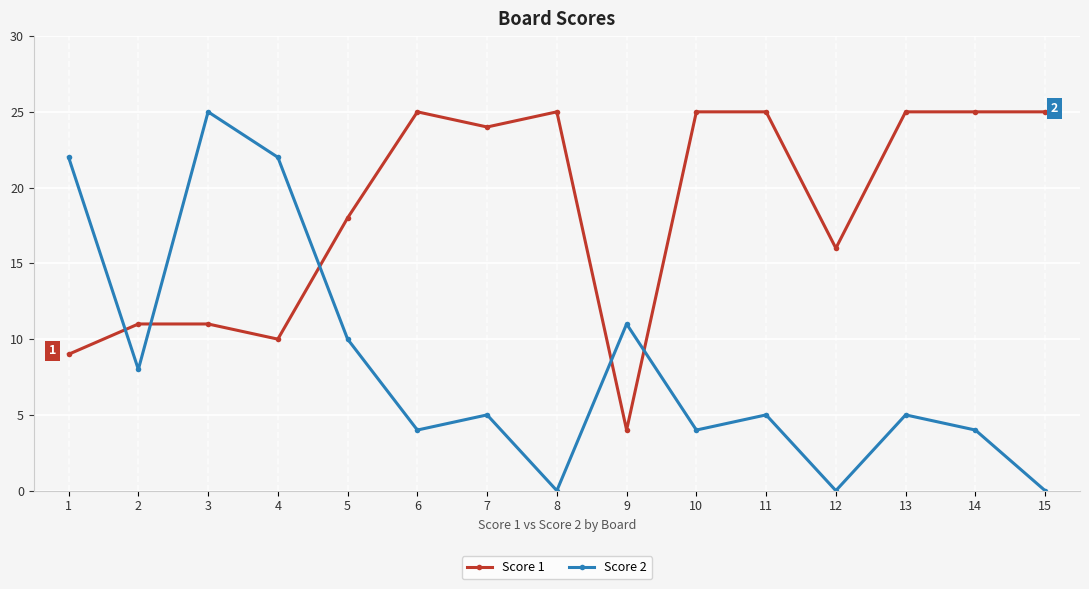

After their last crossing, which series has the higher values: Score 2 or Score 1?

Score 1